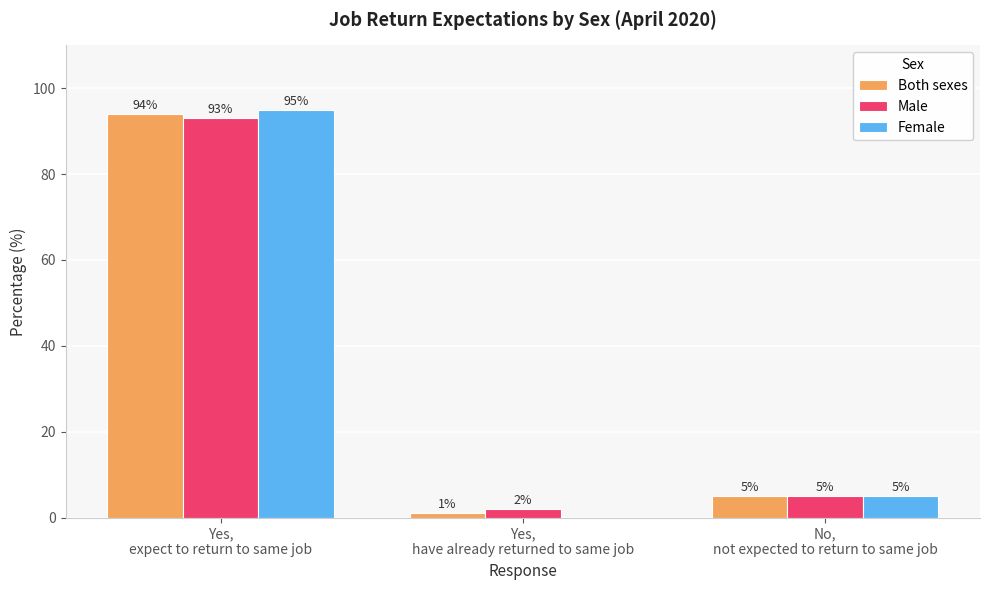

What is the sum of all Male values?

100